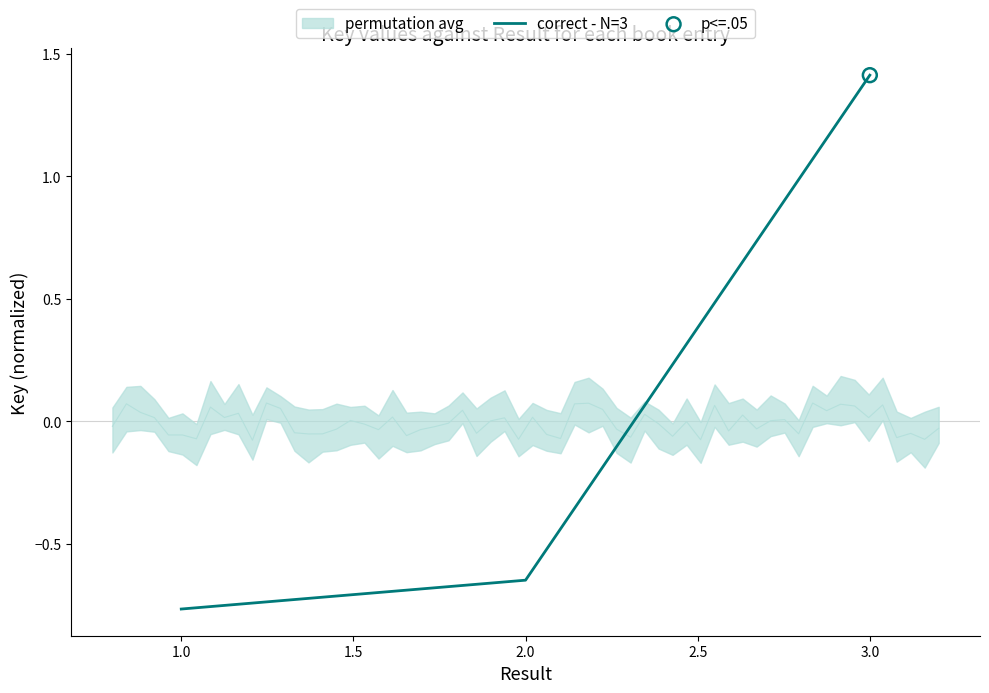

Where does the correct - N=3 series first go above 0?

3.0